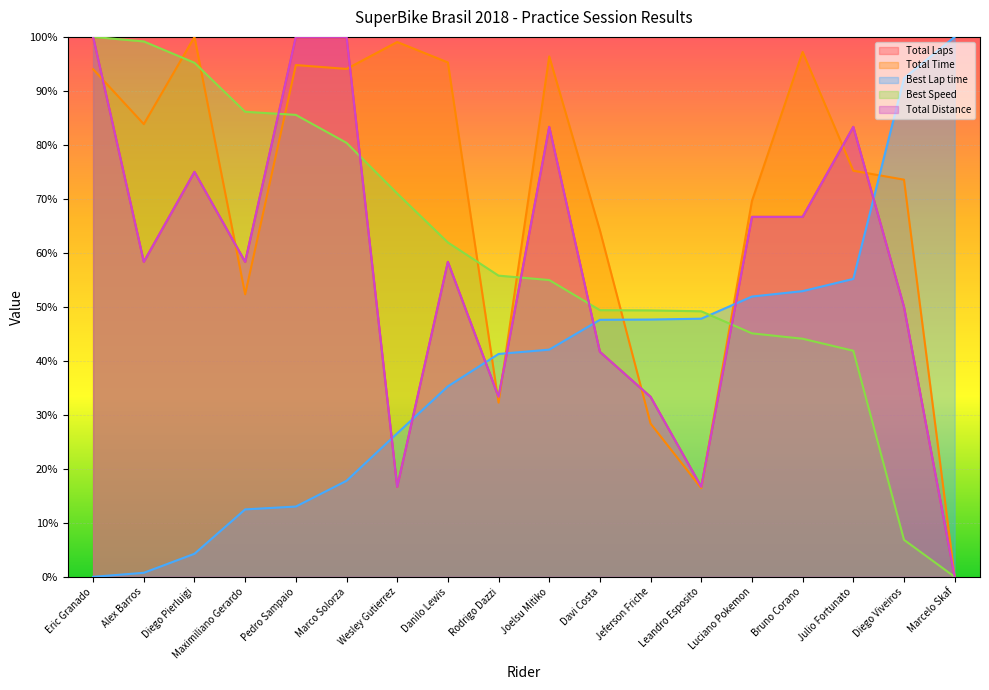

Which label corresponds to the largest value in the chart?

Eric Granado